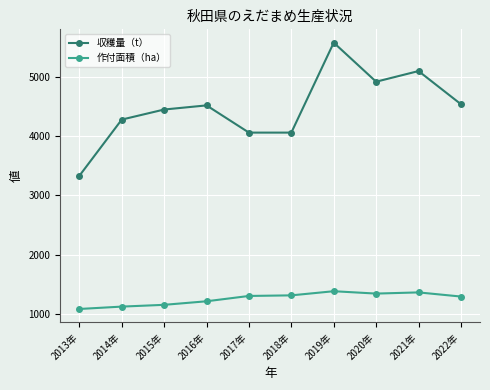

What is the value of the 収穫量（t） point at the 10th from the left?

4540